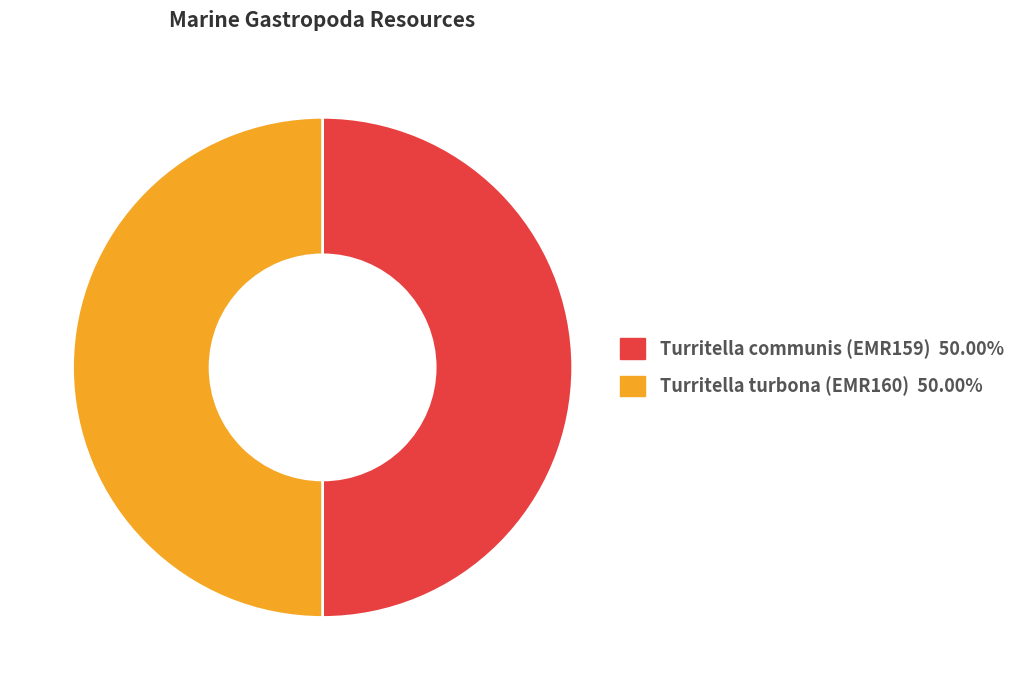

Approximately how many times larger is the value at Turritella communis (EMR159) compared to Turritella turbona (EMR160)?

1.0